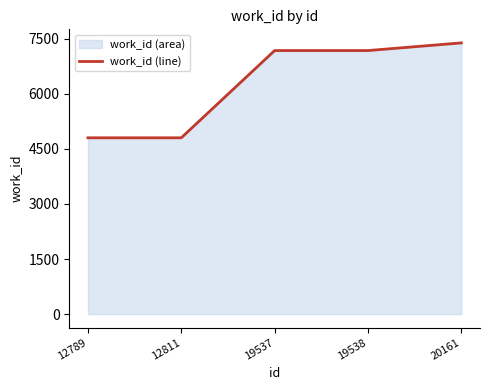

Which label corresponds to the largest value in the chart?

20161